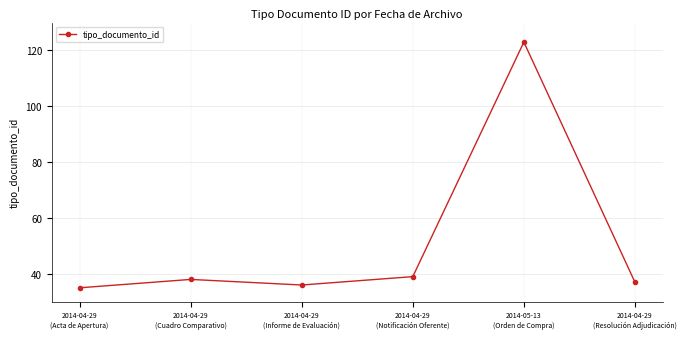

Between 2014-04-29
(Informe de Evaluación) and 2014-04-29
(Resolución Adjudicación), which is larger?

2014-04-29
(Resolución Adjudicación)